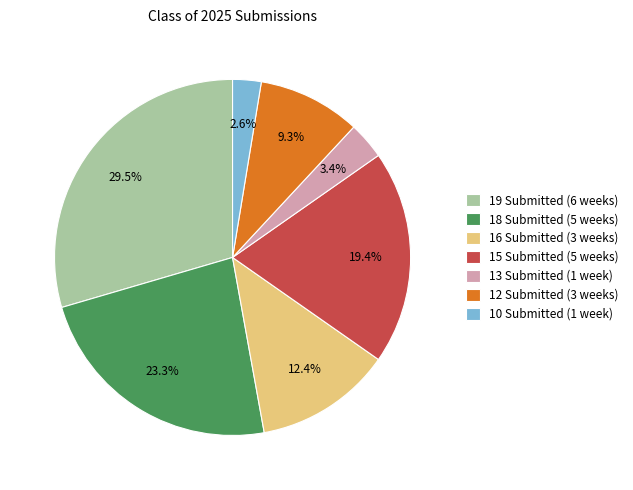

What percentage is NOT represented by 15 Submitted (5 weeks)?

80.6%